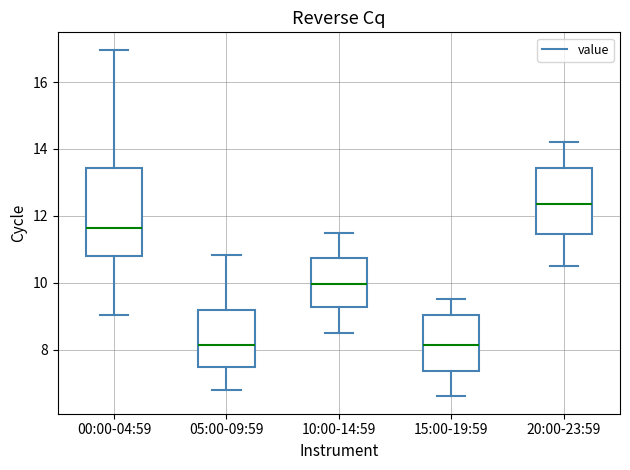

Reading left to right, transcribe this box plot: for each box, give where its median line is, the range the box spans, and where its two whiskers end, as read against the y-axis. The values are not printed on the chart, so give them approximately, as read against the axis.

00:00-04:59: median 11.6, box 10.8 to 13.4, whiskers 9.0 to 17.0
05:00-09:59: median 8.2, box 7.4 to 9.2, whiskers 6.8 to 10.8
10:00-14:59: median 10.0, box 9.2 to 10.8, whiskers 8.6 to 11.6
15:00-19:59: median 8.2, box 7.4 to 9.0, whiskers 6.6 to 9.6
20:00-23:59: median 12.4, box 11.4 to 13.4, whiskers 10.6 to 14.2